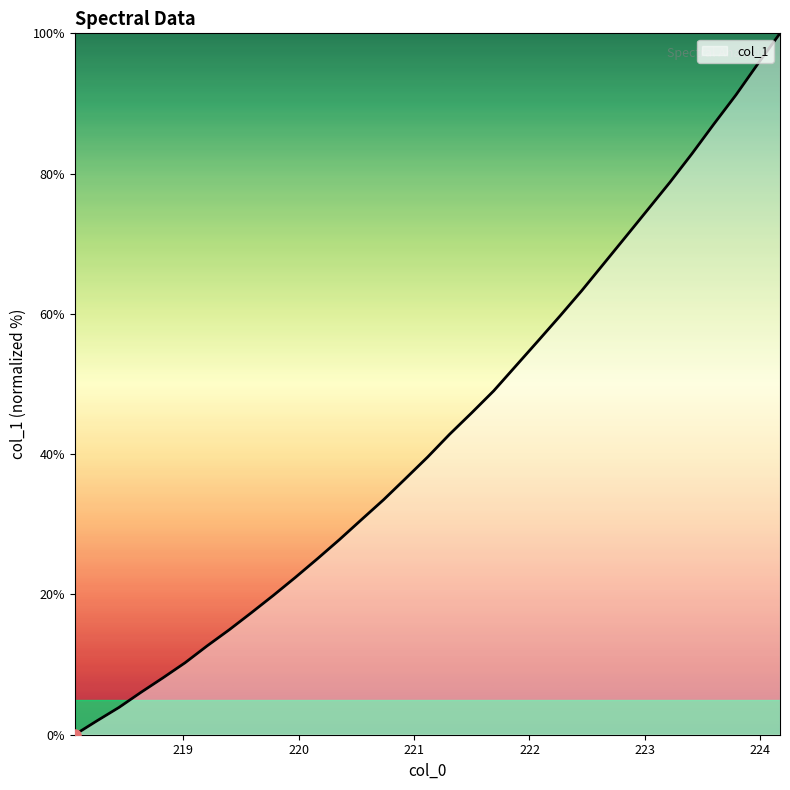

What is the difference between the maximum and minimum values?

100.0